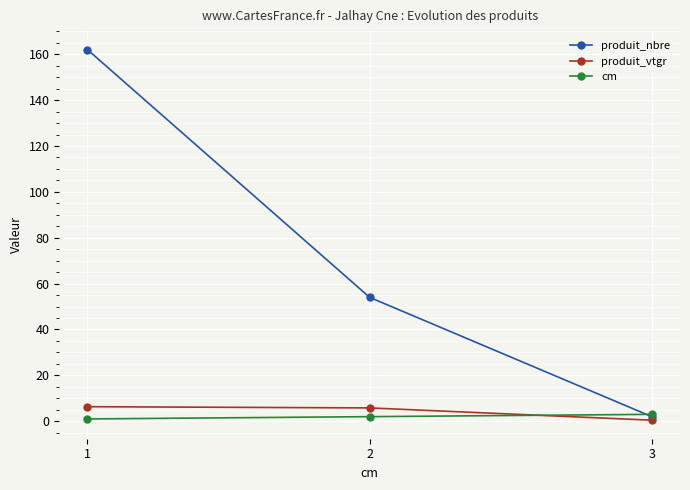

Rank the categories by produit_nbre value from highest to lowest.

1, 2, 3